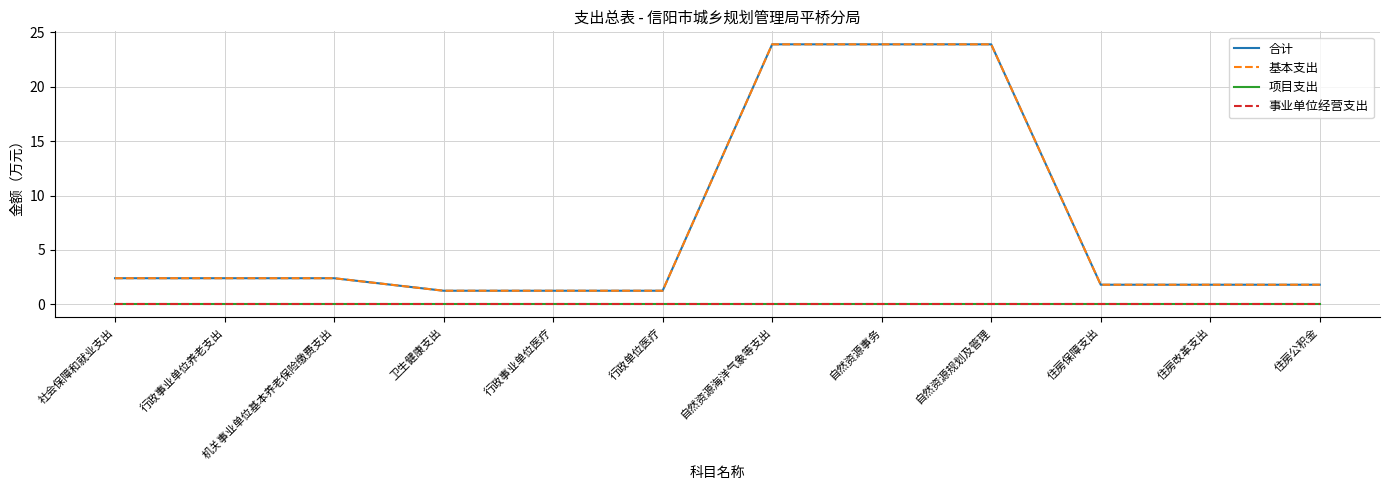

Does the chart have visible grid lines?

Yes